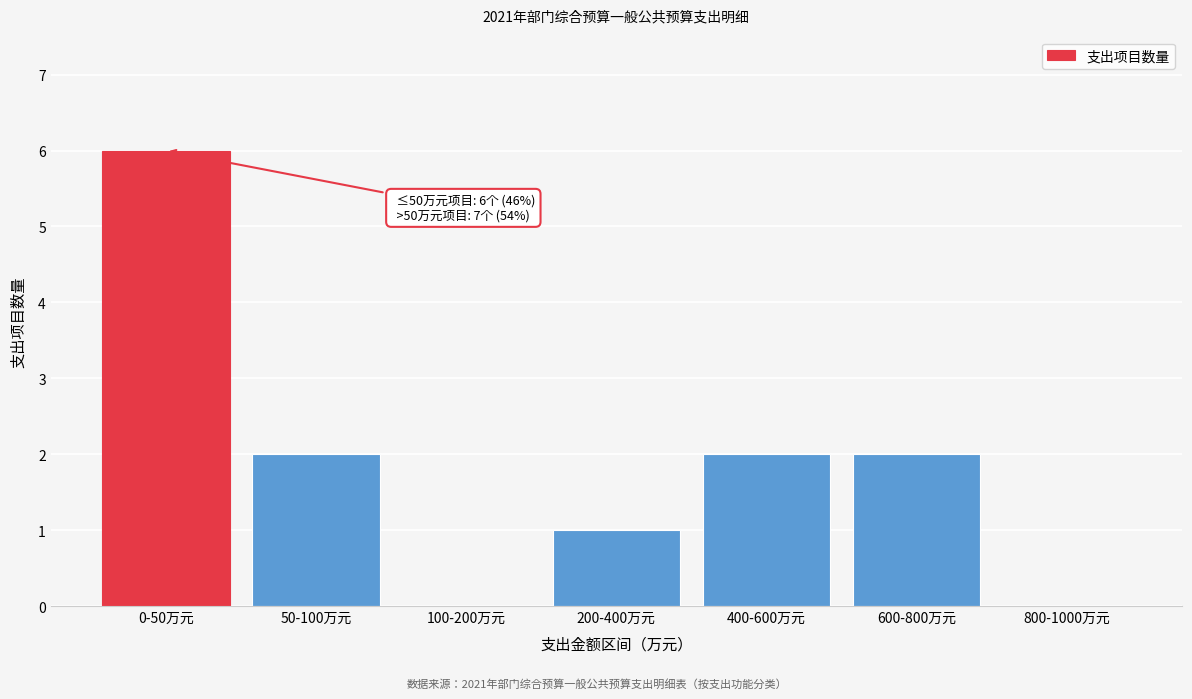

Reading left to right, what are all the values shown in this chart?

0-50万元=6	50-100万元=2	100-200万元=0	200-400万元=1	400-600万元=2	600-800万元=2	800-1000万元=0